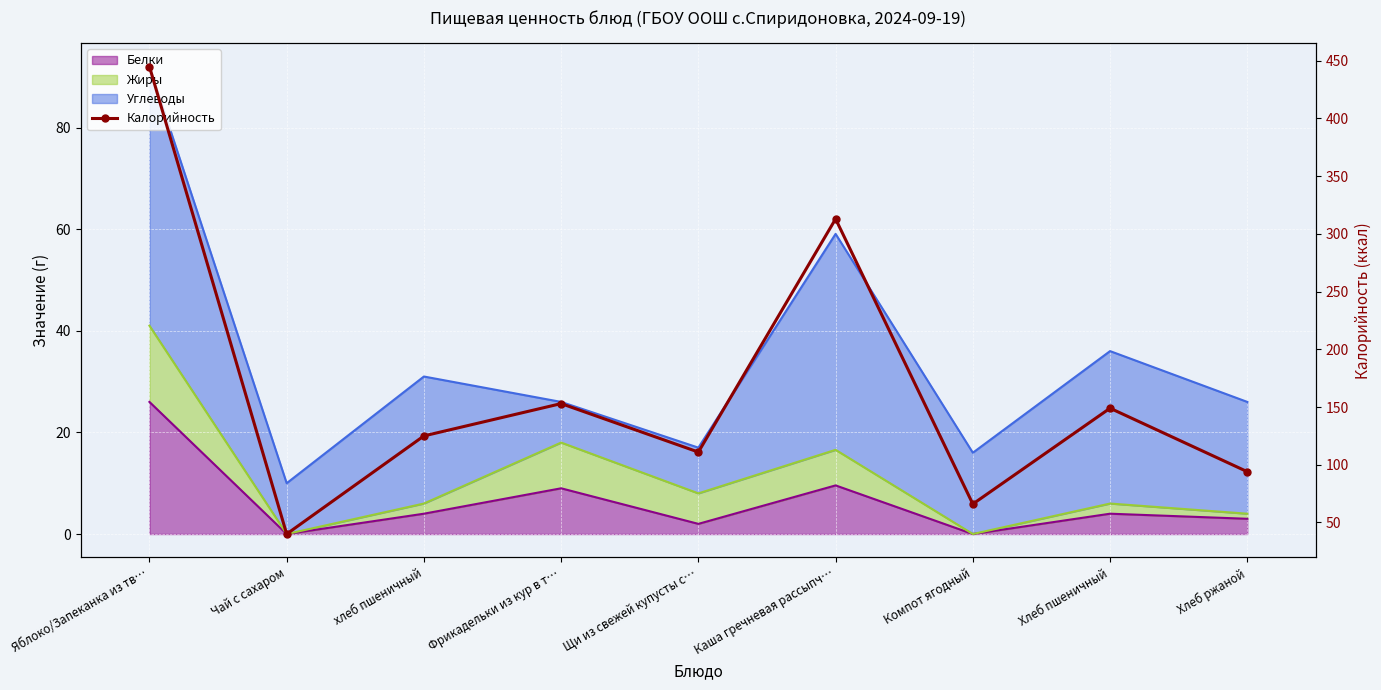

Reading left to right, transcribe all the data shown in this chart.

Яблоко/Запеканка из тв…=445	Чай с сахаром=40	хлеб пшеничный=125	Фрикадельки из кур в т…=153	Щи из свежей купусты с…=111	Каша гречневая рассыпч…=313	Компот ягодный=66	Хлеб пшеничный=149	Хлеб ржаной=94